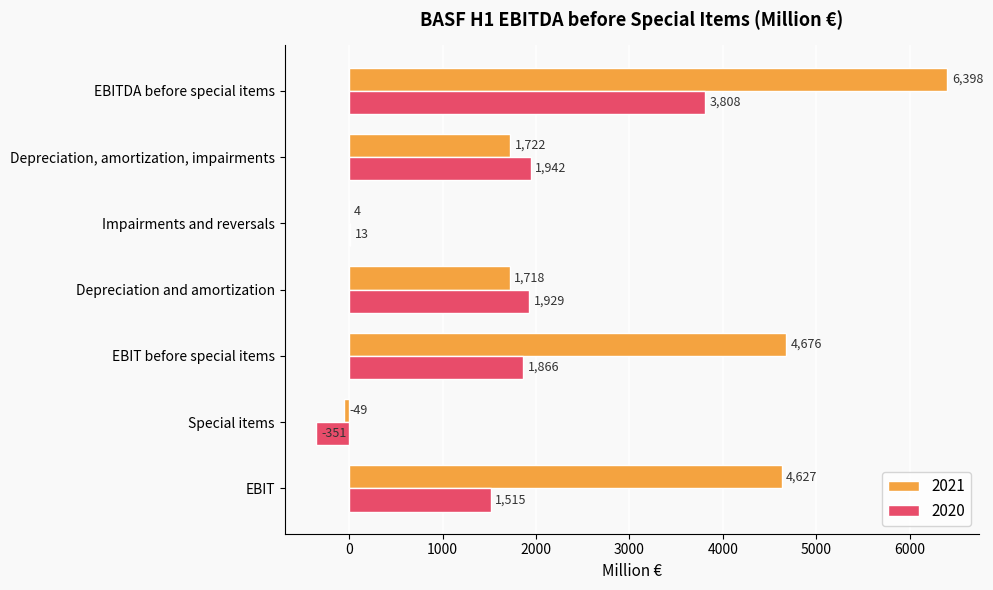

How many values in 2021 are above zero?

6